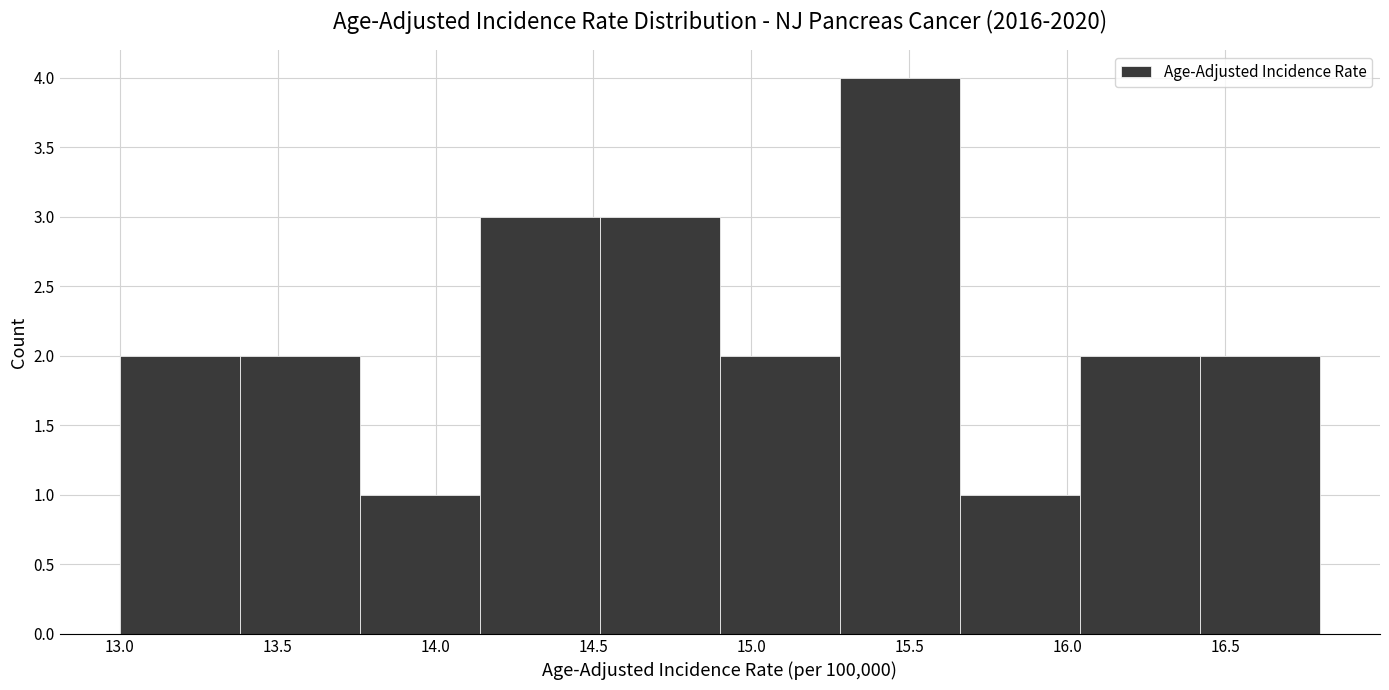

Reading left to right, transcribe this chart: for each bar, give the range it covers on the x-axis and its height. Neither the bar edges nor the heights are printed on the chart, so give them approximately, as read against the axes.

13.00 to 13.38: 2
13.38 to 13.76: 2
13.76 to 14.14: 1
14.14 to 14.52: 3
14.52 to 14.90: 3
14.90 to 15.28: 2
15.28 to 15.66: 4
15.66 to 16.04: 1
16.04 to 16.42: 2
16.42 to 16.80: 2